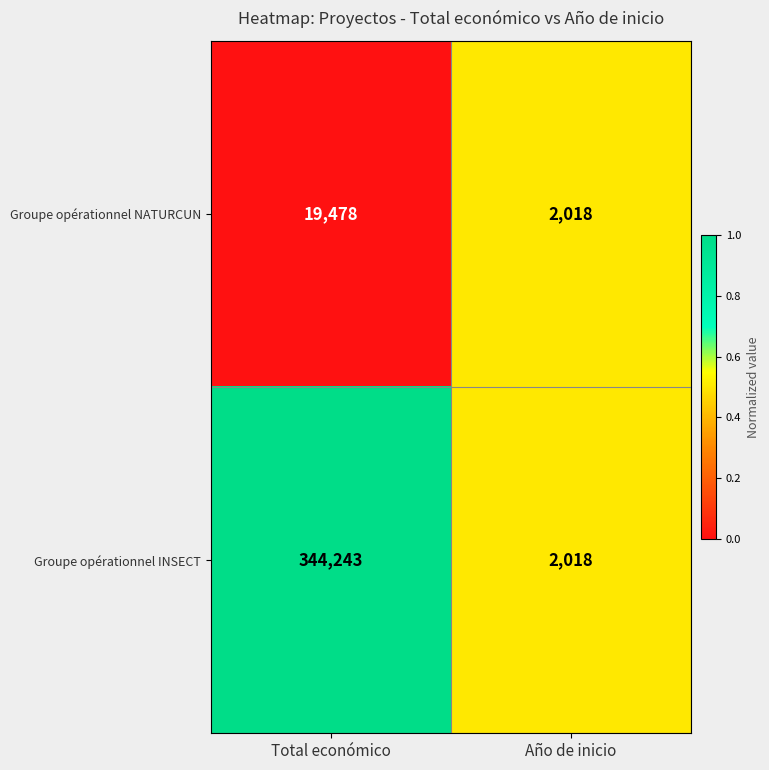

List the series in order of their peak value, lowest first.

Groupe opérationnel NATURCUN, Groupe opérationnel INSECT